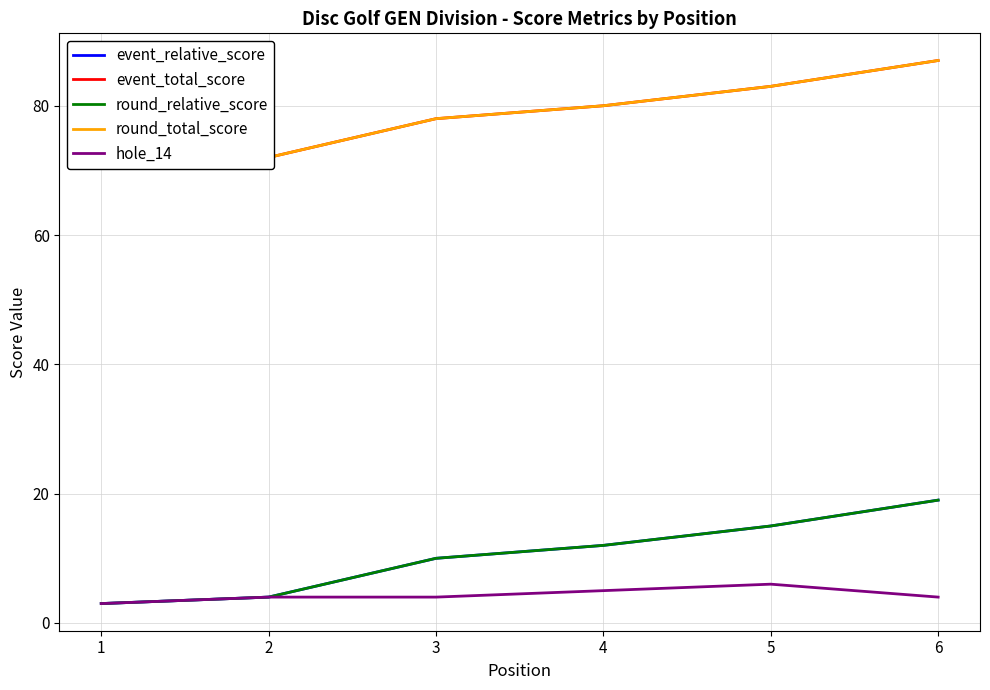

What is the approximate value of round_relative_score at 6, to the nearest 10?

20